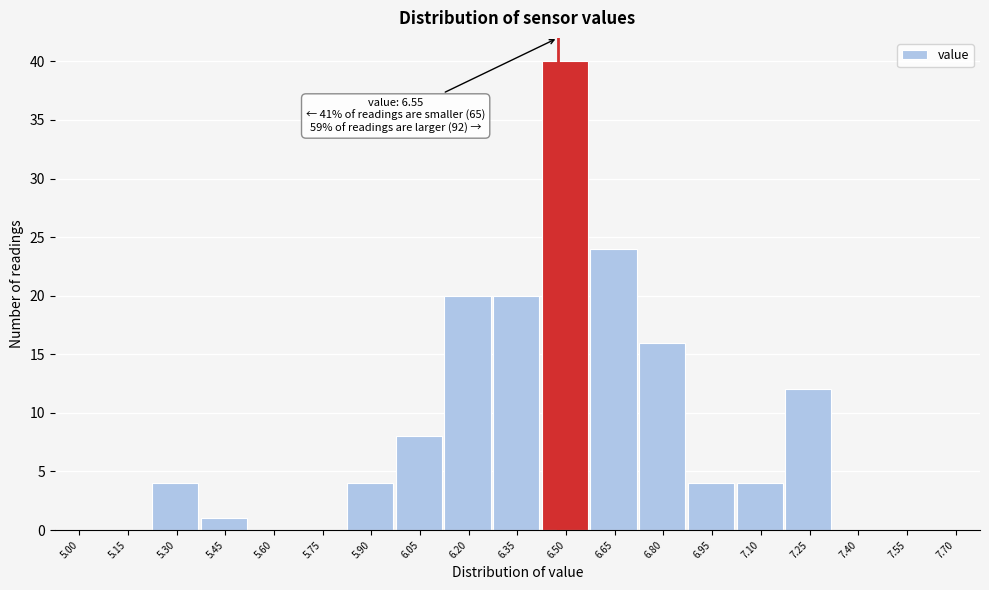

Reading left to right, extract all data points from this chart.

5.00=0	5.15=0	5.30=4	5.45=1	5.60=0	5.75=0	5.90=4	6.05=8	6.20=20	6.35=20	6.50=40	6.65=24	6.80=16	6.95=4	7.10=4	7.25=12	7.40=0	7.55=0	7.70=0